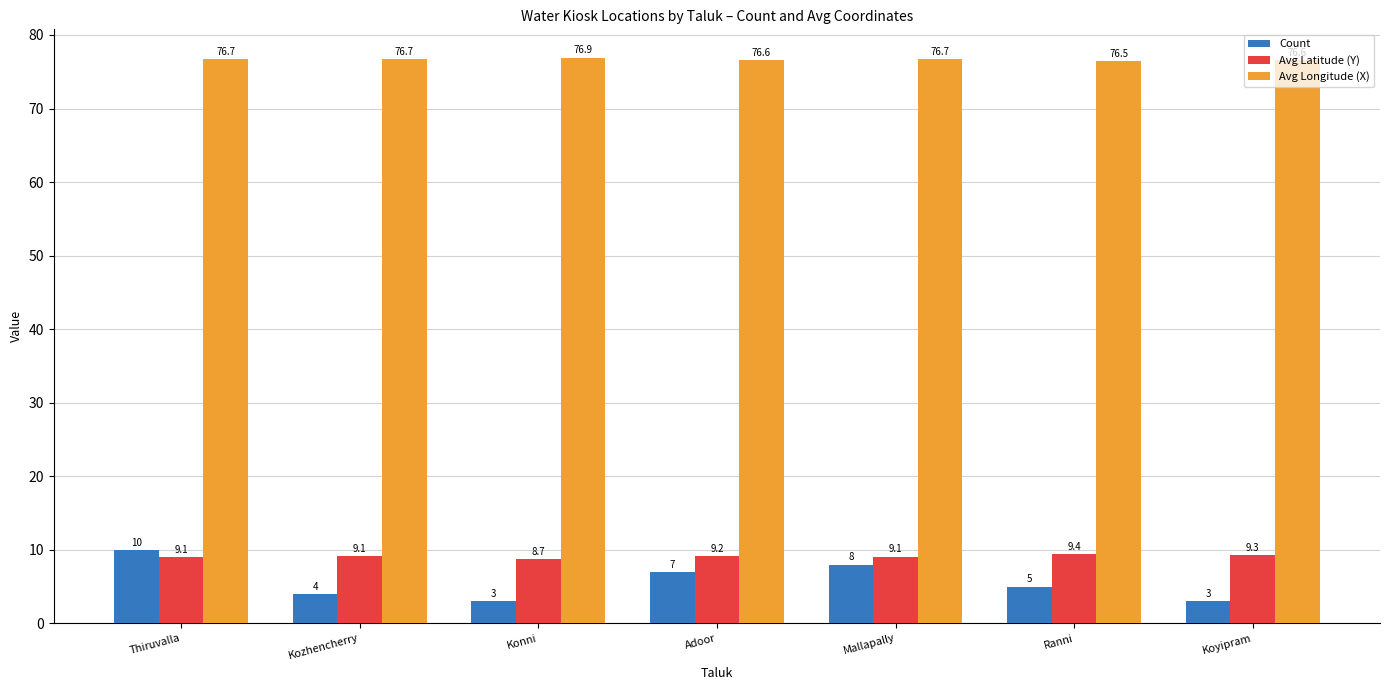

Rank the series at Kozhencherry from highest to lowest value.

Avg Longitude (X), Avg Latitude (Y), Count